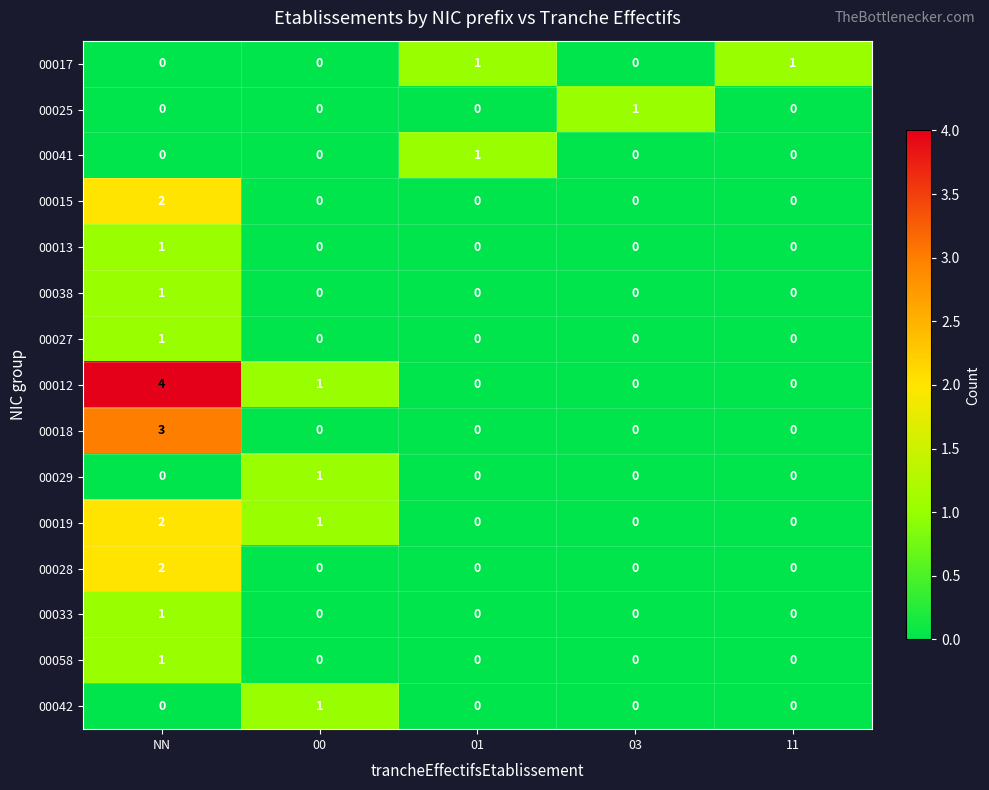

Is it true that 00019 equals -1 at 01?

False